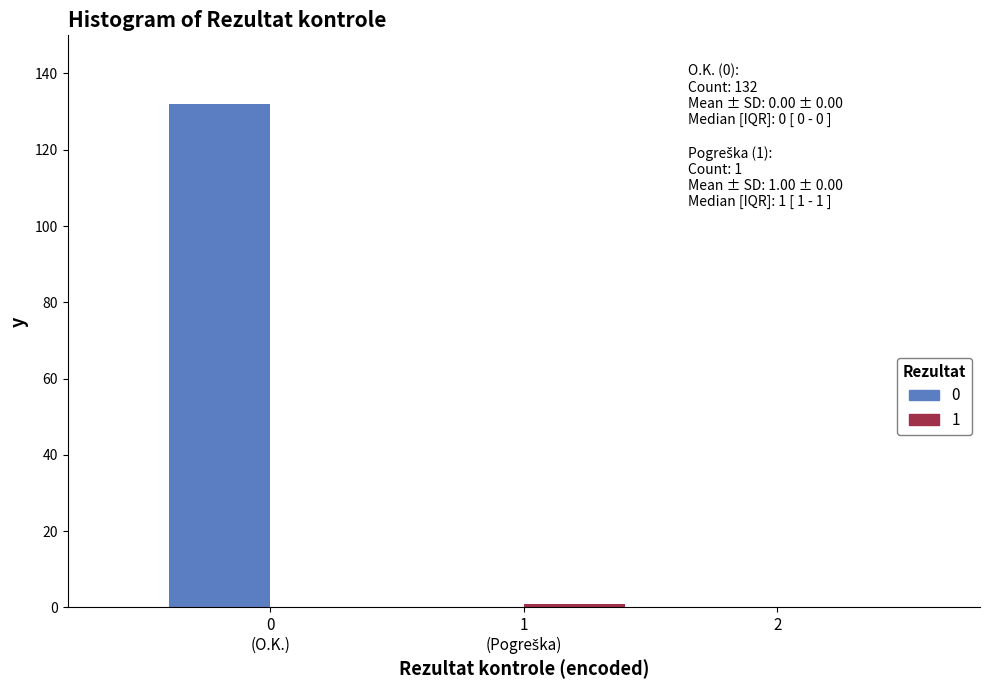

What is the greatest value displayed?

132